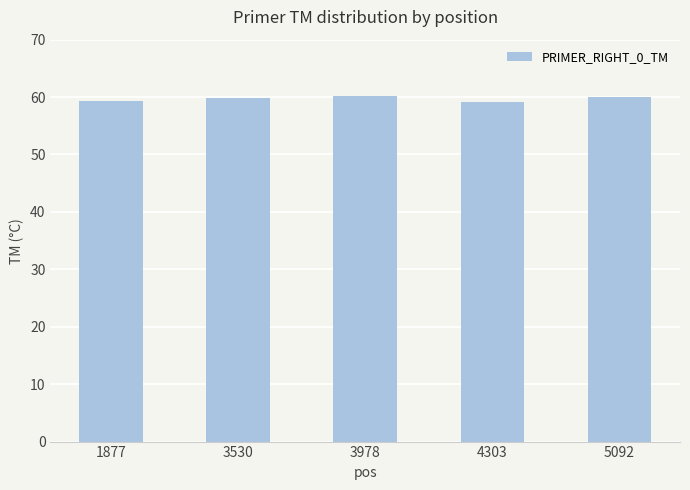

What is the maximum value shown in the chart?

60.2